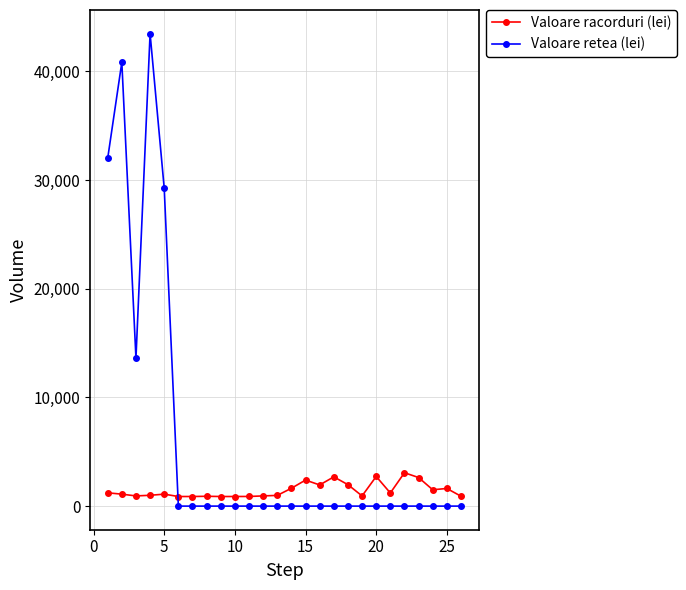

Which series has the largest total across all categories?

Valoare retea (lei)